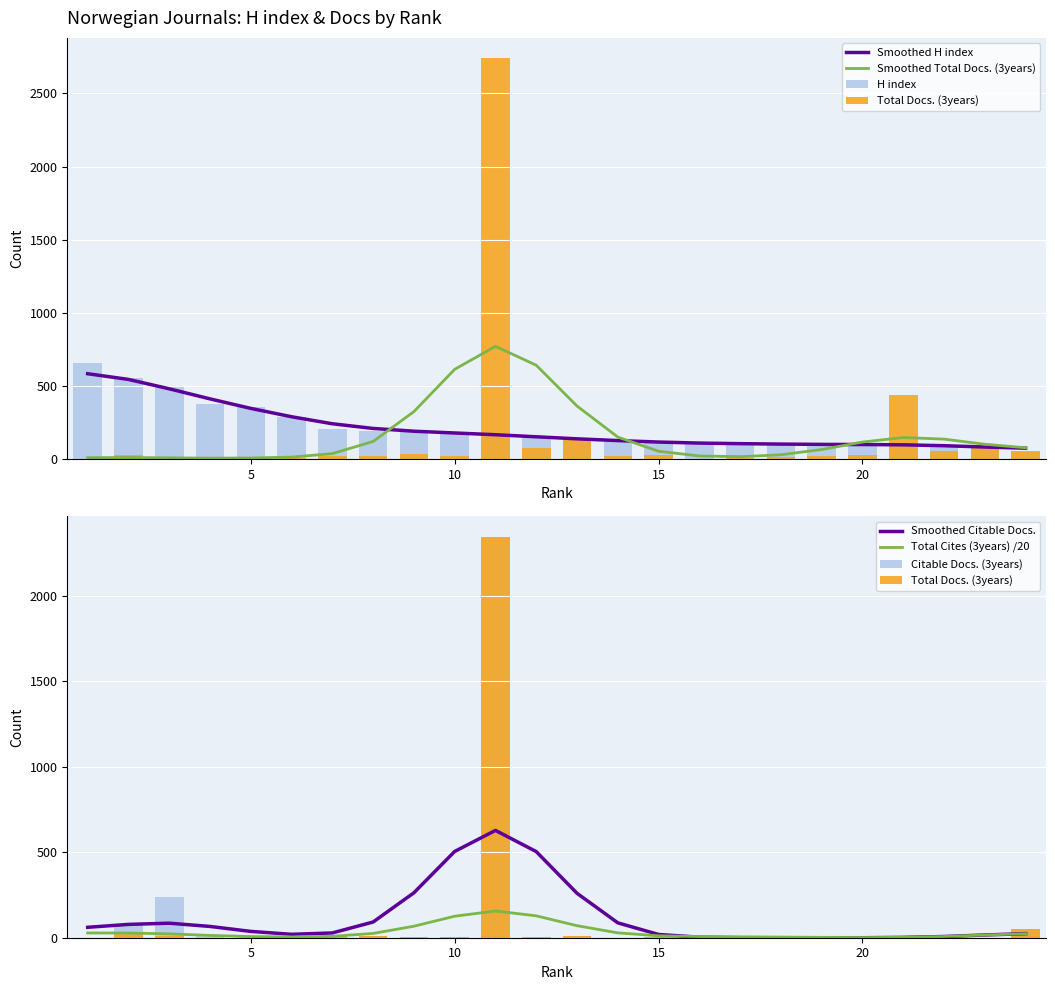

At which label is H index closest to 352?

5